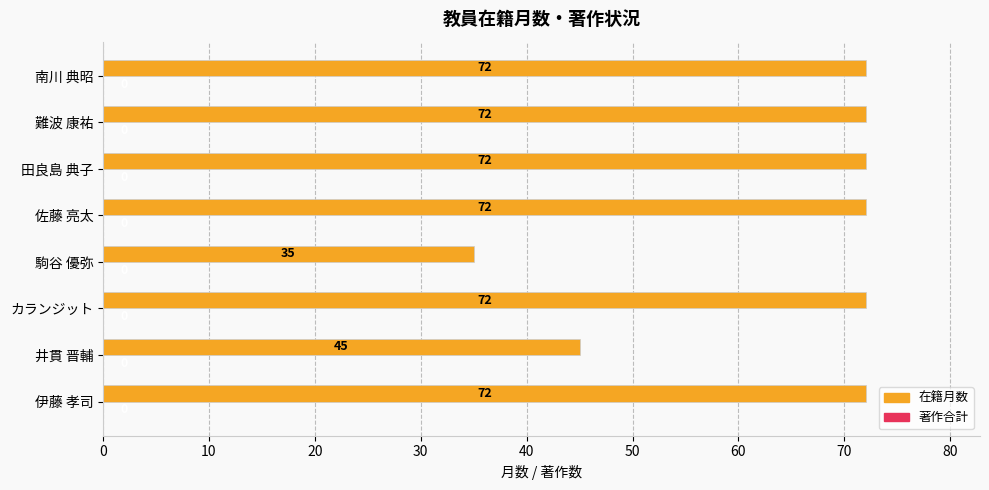

What is the difference between the maximum and minimum values?

37